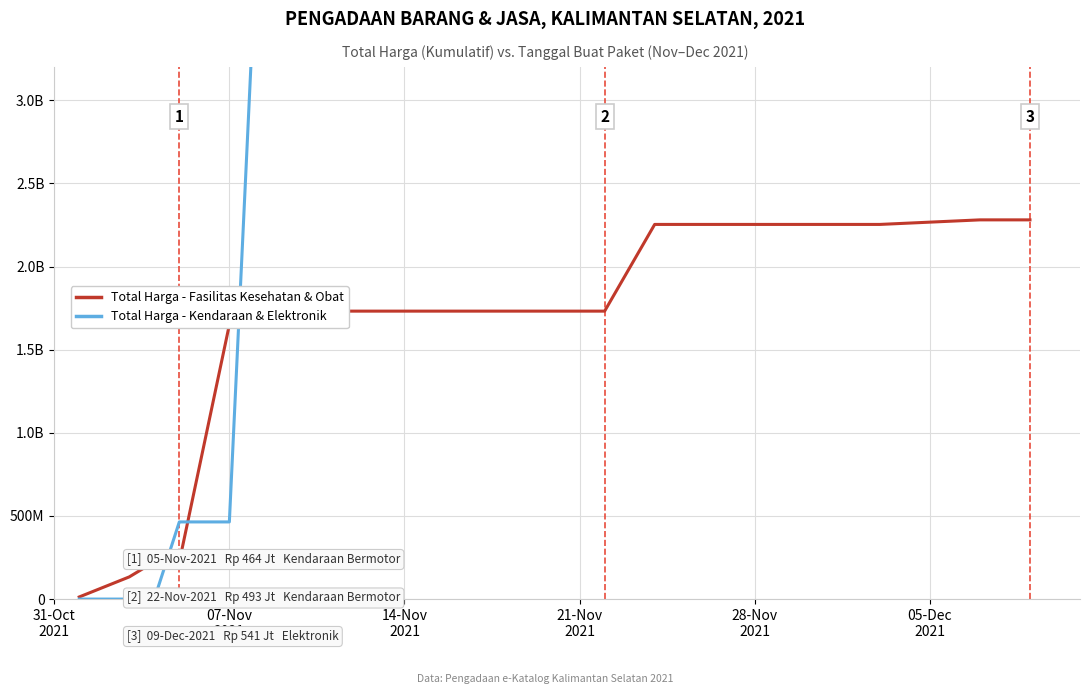

The Total Harga - Fasilitas Kesehatan & Obat series shows 829801261 at 13. True or false?

False